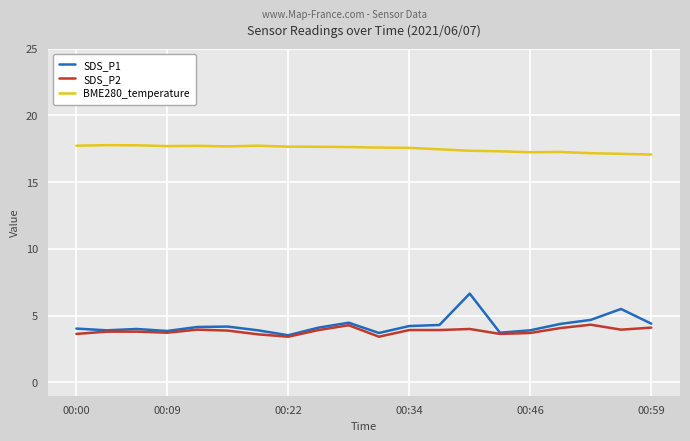

List the series in order of their peak value, lowest first.

SDS_P2, SDS_P1, BME280_temperature